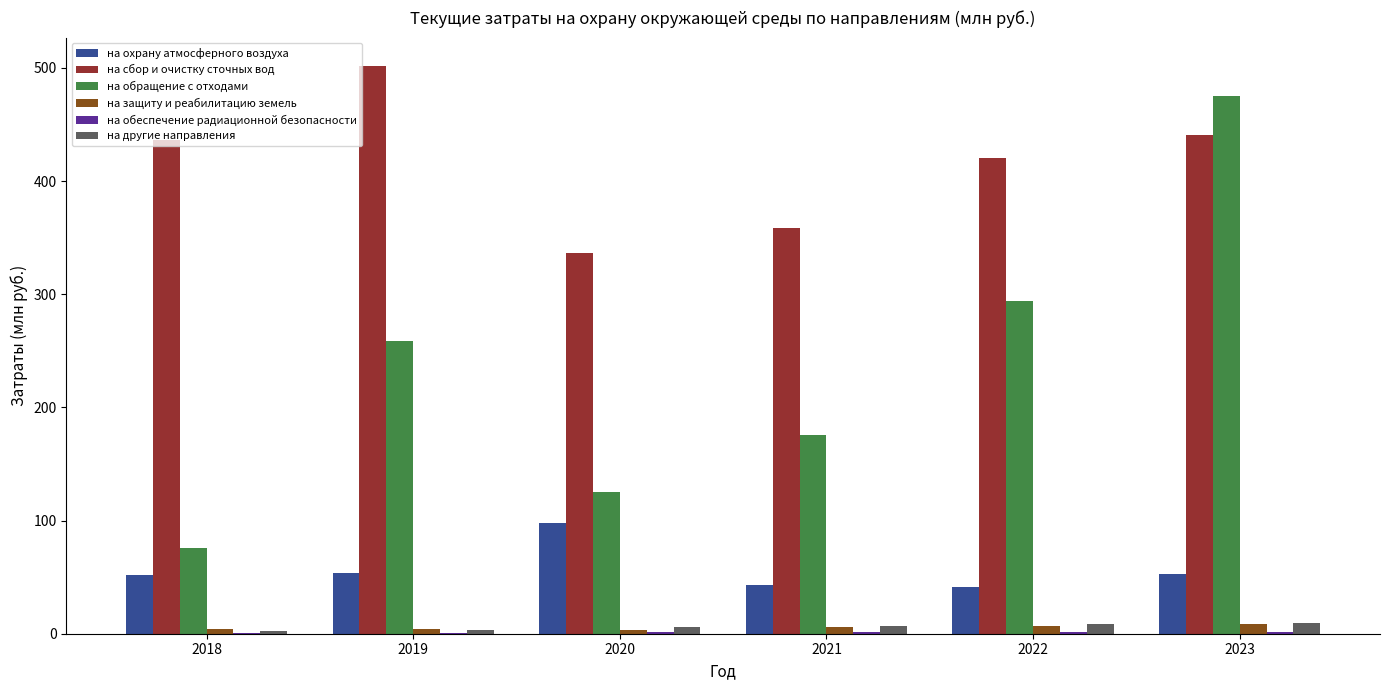

At which category is the sum across all series the highest?

2023